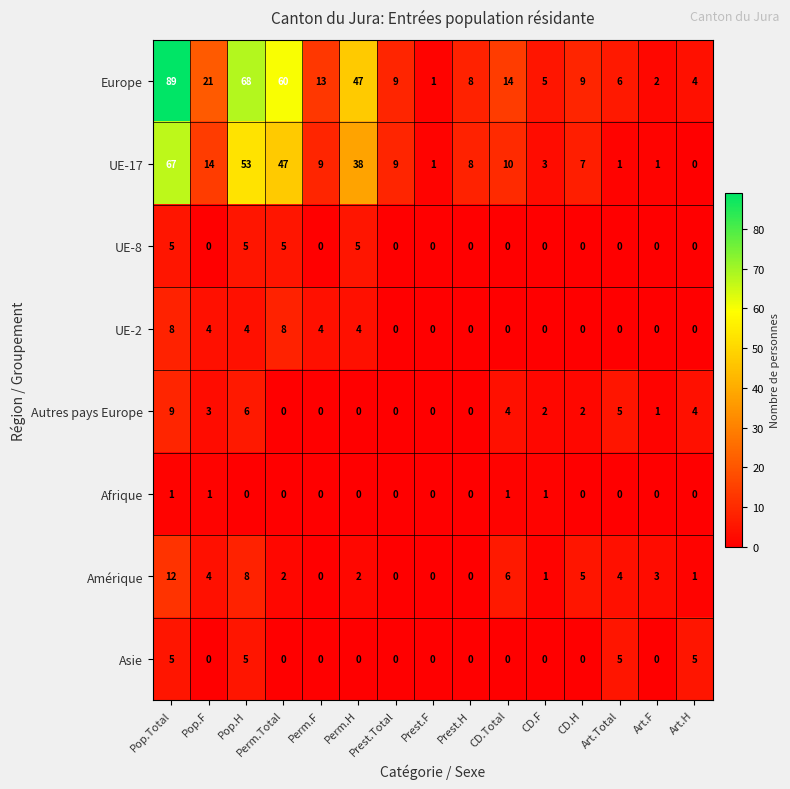

Which series has the largest range (max minus min)?

Europe